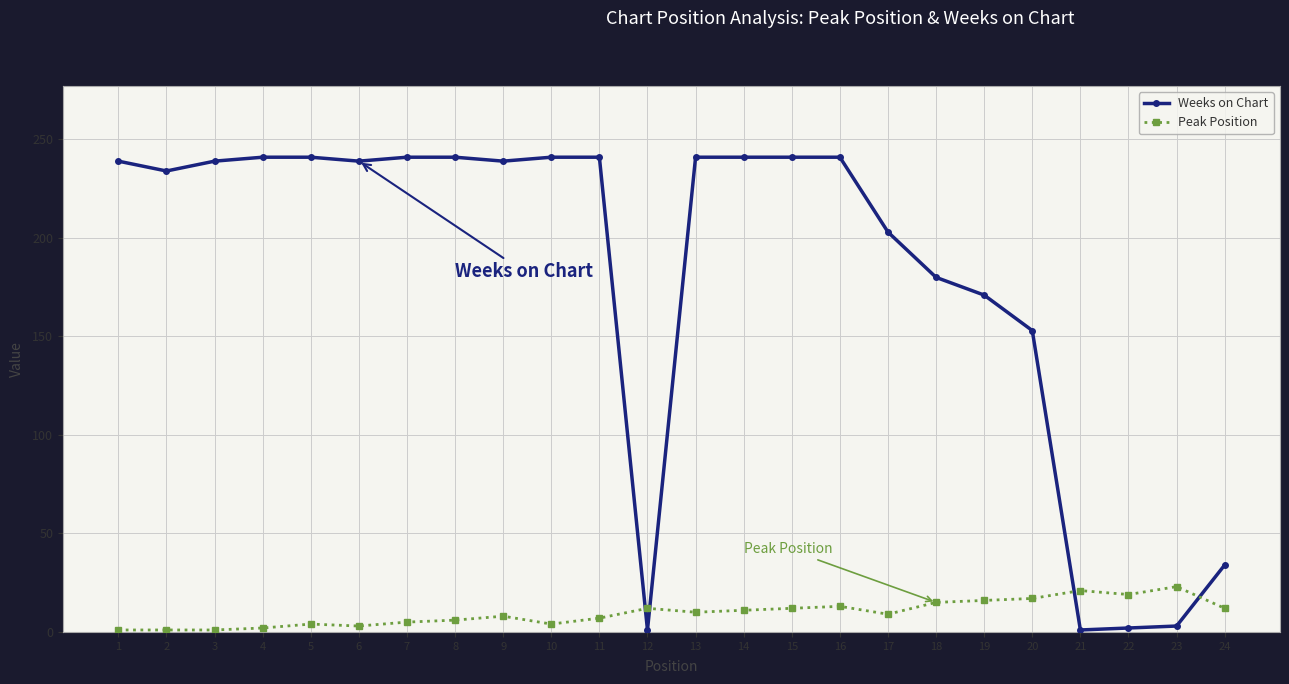

How many data points does each series have?

24